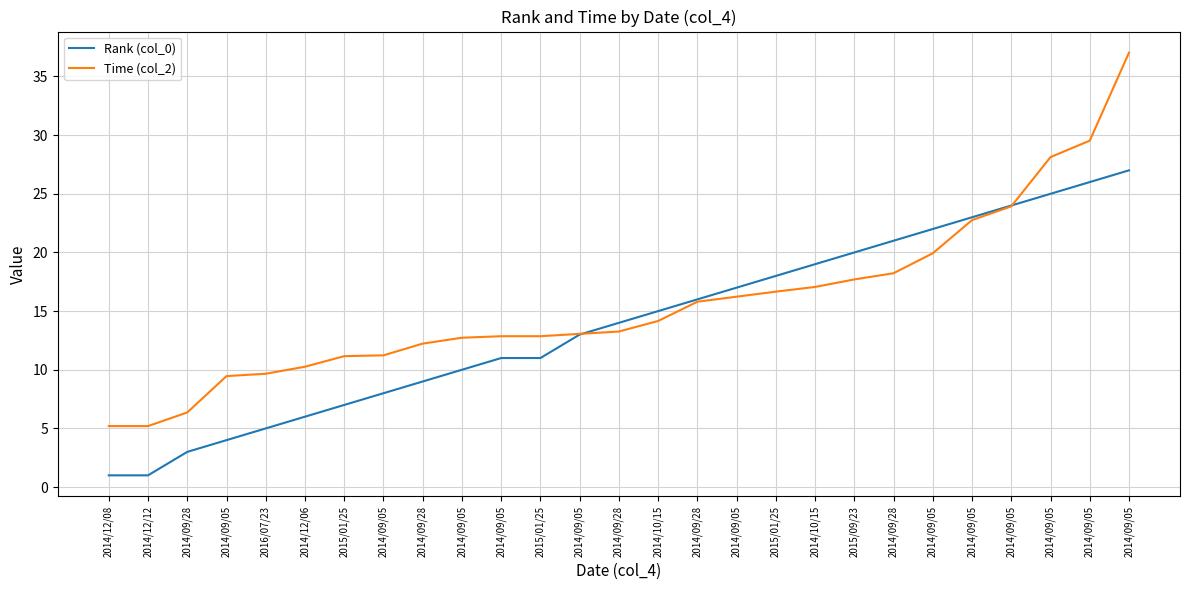

How many lines are shown in the chart?

2